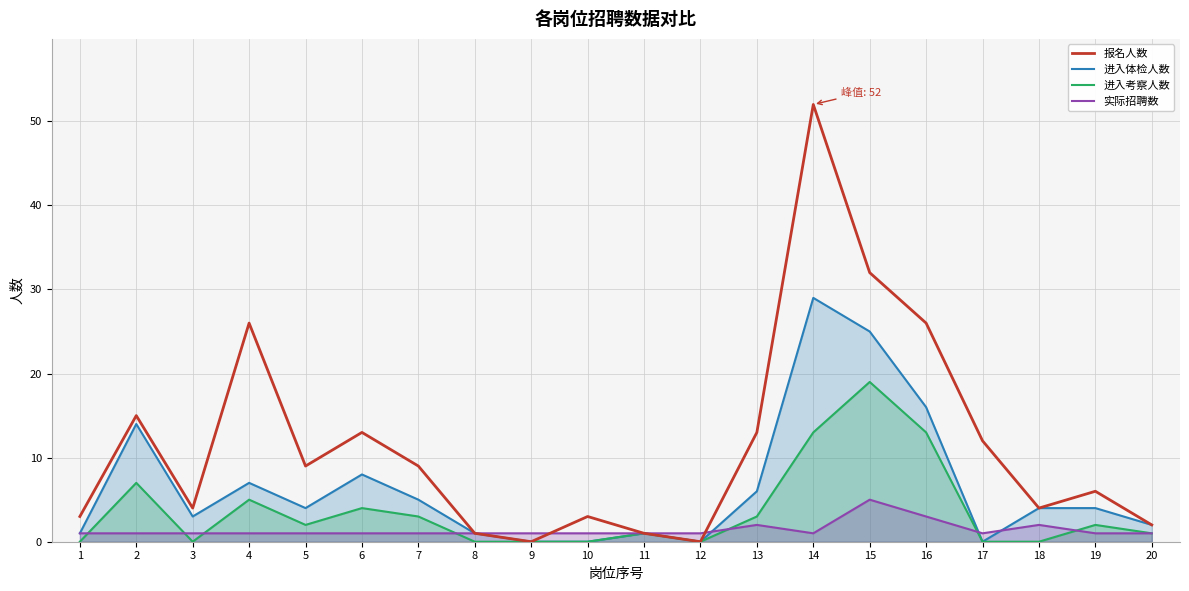

Count the number of categories in the chart.

20